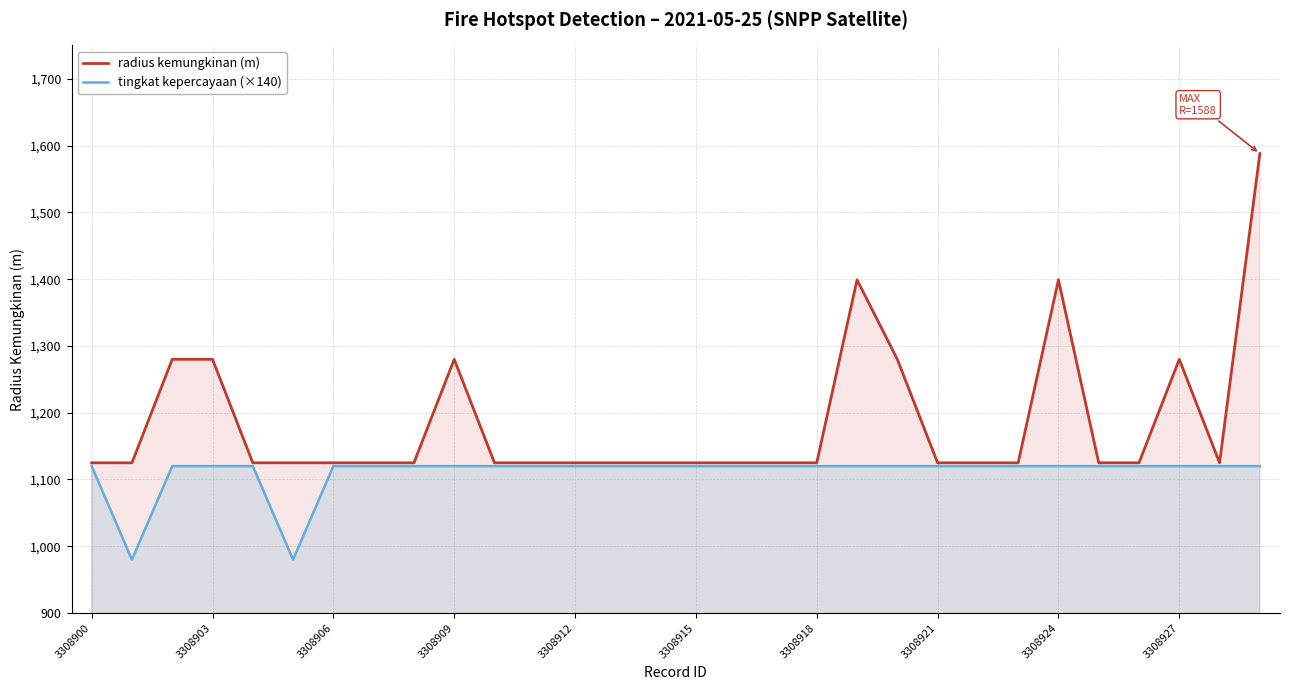

What is the minimum value shown in the chart?

980